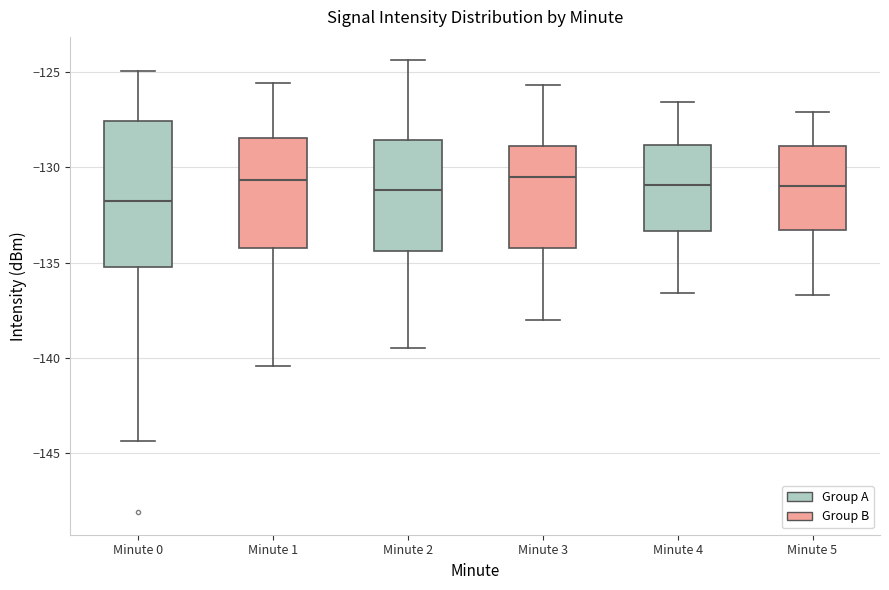

Where is the lower edge of the box for Minute 1 on the y-axis? The values are not printed on the chart, so give them approximately, as read against the axis.

-134.0